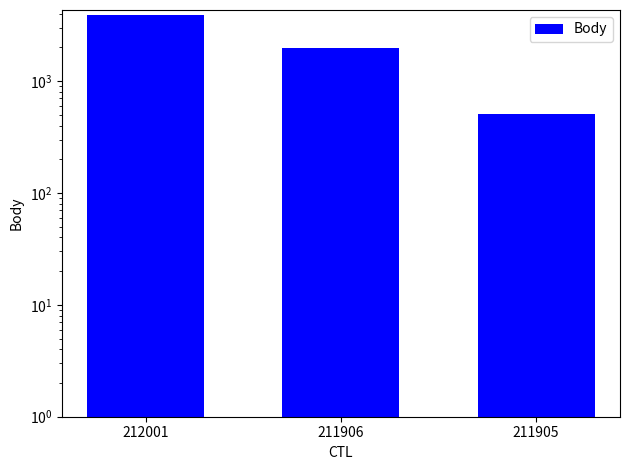

The value at 211906 is 3092. True or false?

False